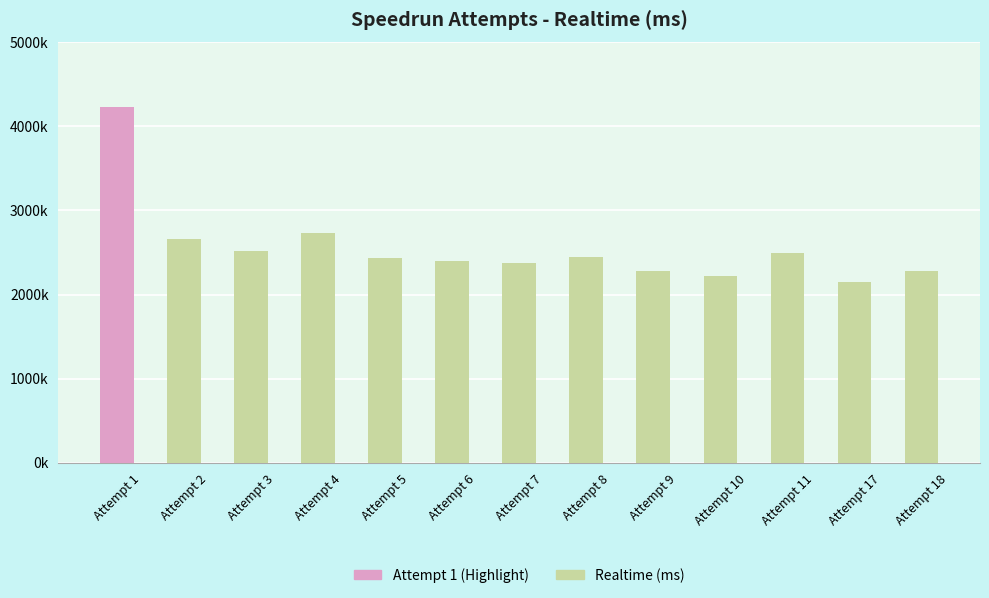

Does the chart contain any negative values?

No